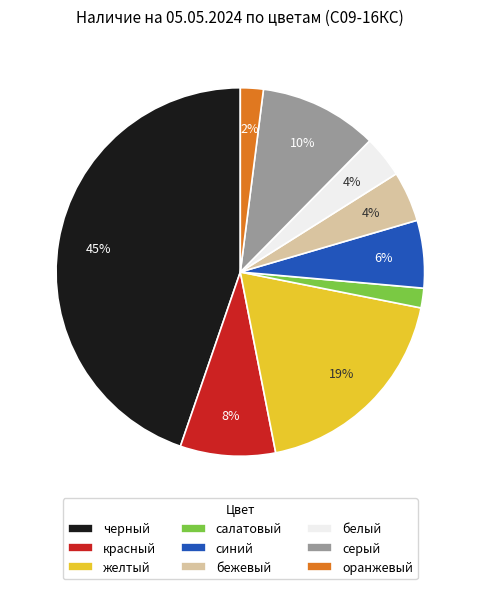

Does салатовый account for over 50% of the chart?

No